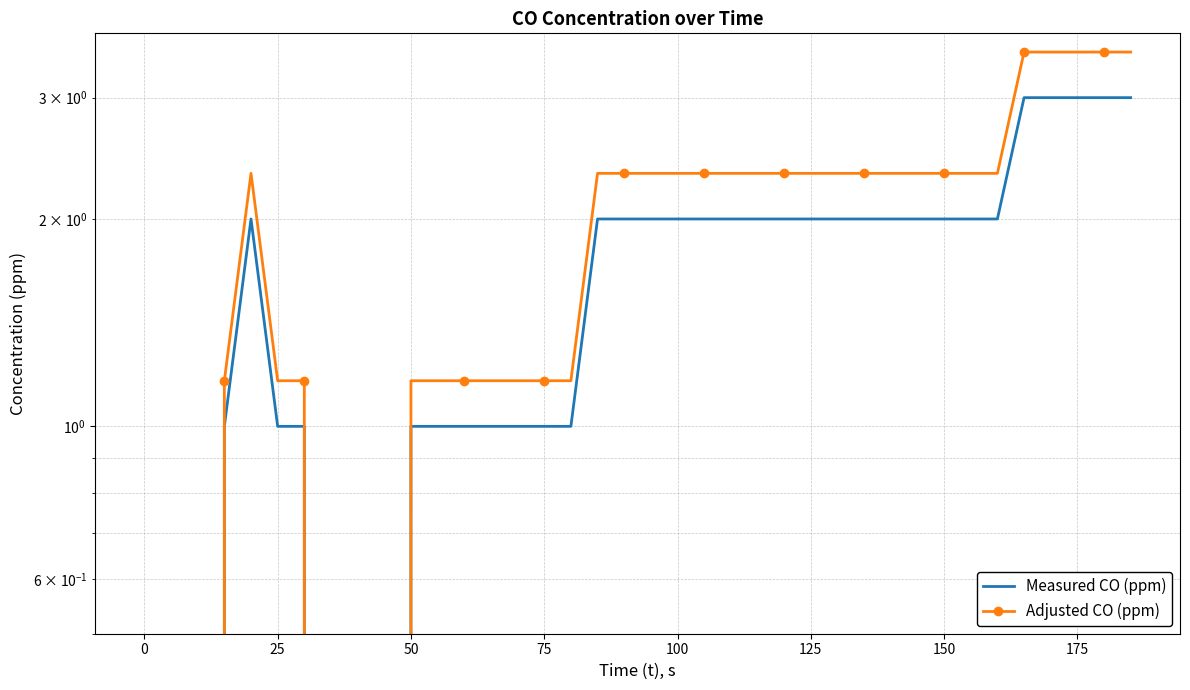

True or false: Adjusted CO (ppm) and Measured CO (ppm) cross at least once.

False